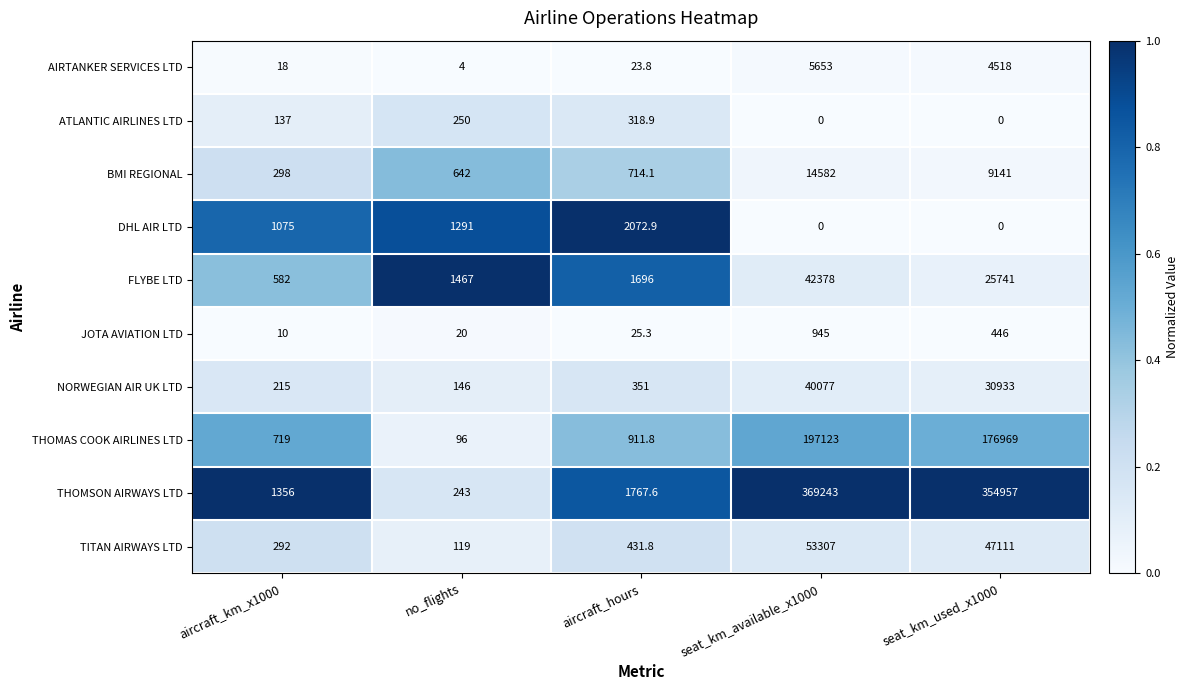

At which label does ATLANTIC AIRLINES LTD reach its peak?

aircraft_hours